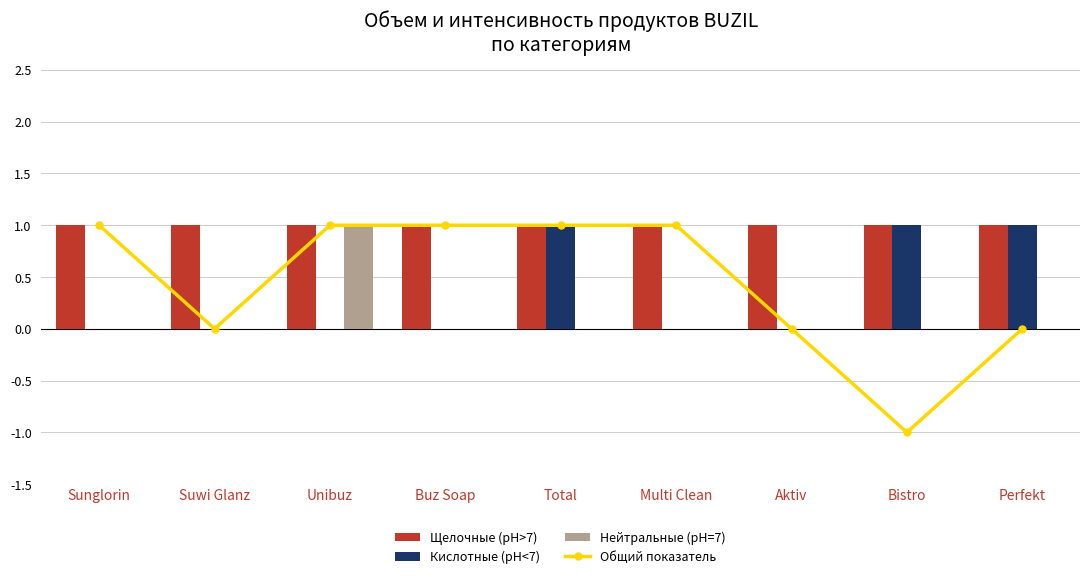

What is the greatest value displayed?

1